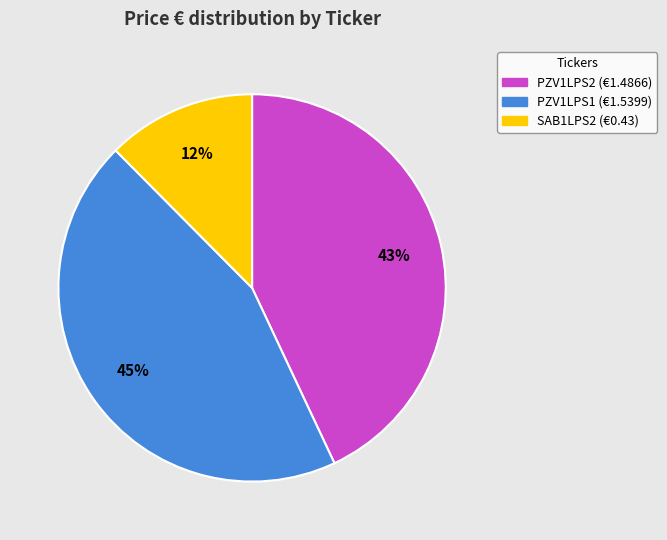

Which slice is the largest?

PZV1LPS1